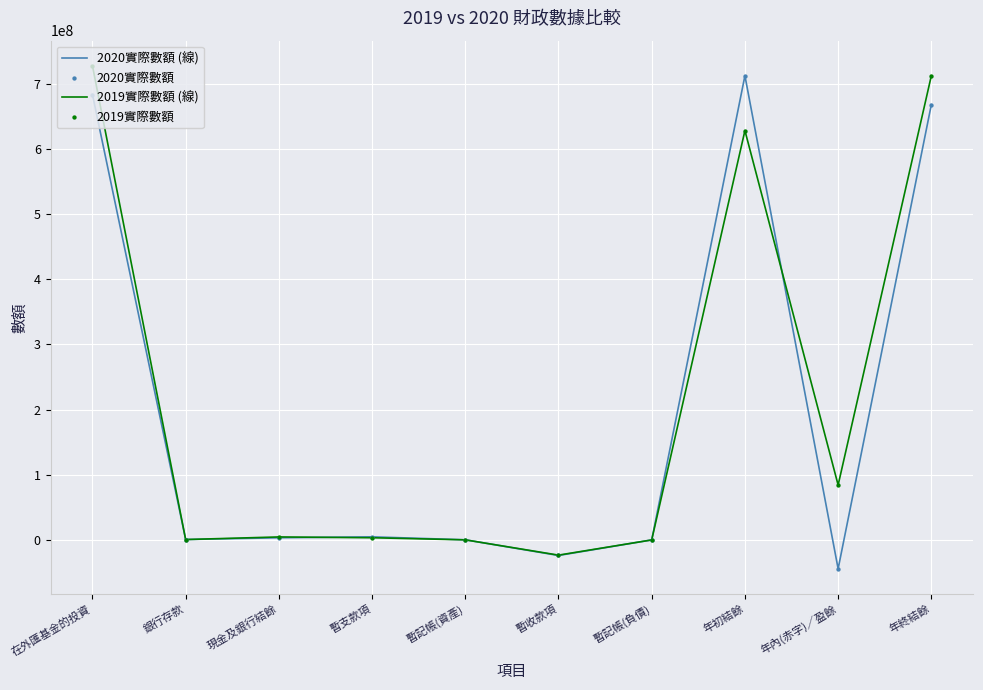

Is the value of 2020實際數額 (線) at 年初結餘 greater than the value of 2019實際數額 (線) at 暫支款項?

Yes